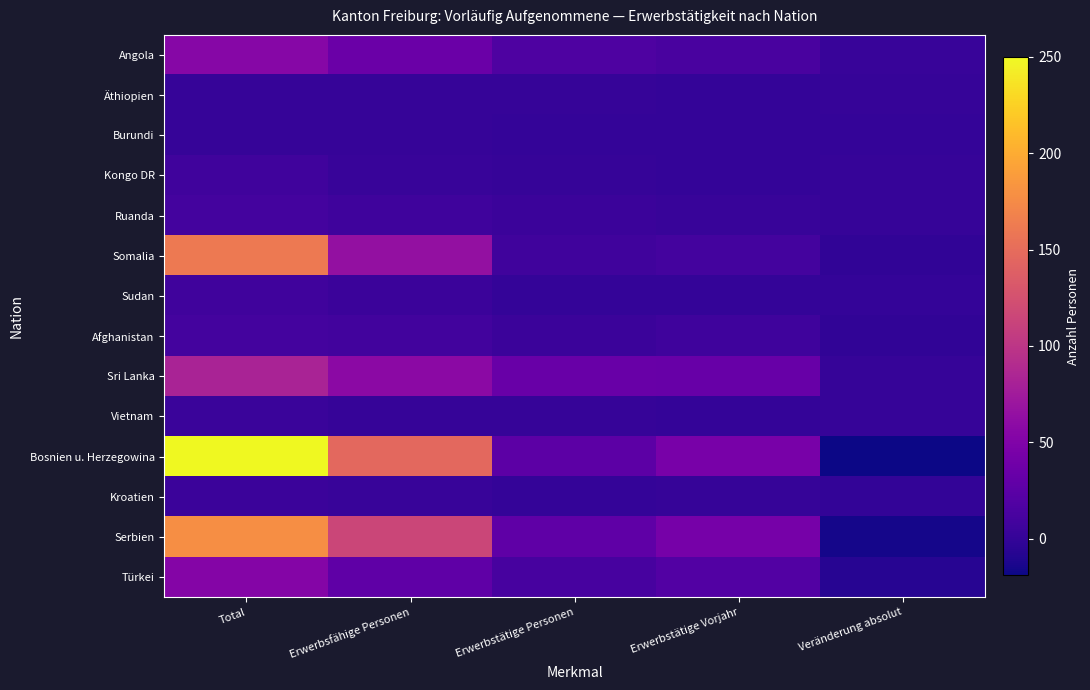

Reading left to right, list all the values displayed in this chart.

Angola: Total=55	Erwerbsfähige Personen=35	Erwerbstätige Personen=16	Erwerbstätige Vorjahr=13	Veränderung absolut=3
Äthiopien: Total=2	Erwerbsfähige Personen=2	Erwerbstätige Personen=1	Erwerbstätige Vorjahr=0	Veränderung absolut=1
Burundi: Total=1	Erwerbsfähige Personen=1	Erwerbstätige Personen=0	Erwerbstätige Vorjahr=0	Veränderung absolut=0
Kongo DR: Total=8	Erwerbsfähige Personen=3	Erwerbstätige Personen=1	Erwerbstätige Vorjahr=0	Veränderung absolut=1
Ruanda: Total=10	Erwerbsfähige Personen=7	Erwerbstätige Personen=5	Erwerbstätige Vorjahr=3	Veränderung absolut=2
Somalia: Total=161	Erwerbsfähige Personen=65	Erwerbstätige Personen=8	Erwerbstätige Vorjahr=10	Veränderung absolut=-2
Sudan: Total=8	Erwerbsfähige Personen=5	Erwerbstätige Personen=0	Erwerbstätige Vorjahr=0	Veränderung absolut=0
Afghanistan: Total=10	Erwerbsfähige Personen=9	Erwerbstätige Personen=5	Erwerbstätige Vorjahr=7	Veränderung absolut=-2
Sri Lanka: Total=82	Erwerbsfähige Personen=58	Erwerbstätige Personen=34	Erwerbstätige Vorjahr=33	Veränderung absolut=1
Vietnam: Total=4	Erwerbsfähige Personen=2	Erwerbstätige Personen=1	Erwerbstätige Vorjahr=0	Veränderung absolut=1
Bosnien u. Herzegowina: Total=250	Erwerbsfähige Personen=146	Erwerbstätige Personen=26	Erwerbstätige Vorjahr=45	Veränderung absolut=-19
Kroatien: Total=5	Erwerbsfähige Personen=3	Erwerbstätige Personen=0	Erwerbstätige Vorjahr=1	Veränderung absolut=-1
Serbien: Total=178	Erwerbsfähige Personen=115	Erwerbstätige Personen=28	Erwerbstätige Vorjahr=43	Veränderung absolut=-15
Türkei: Total=53	Erwerbsfähige Personen=28	Erwerbstätige Personen=12	Erwerbstätige Vorjahr=19	Veränderung absolut=-7